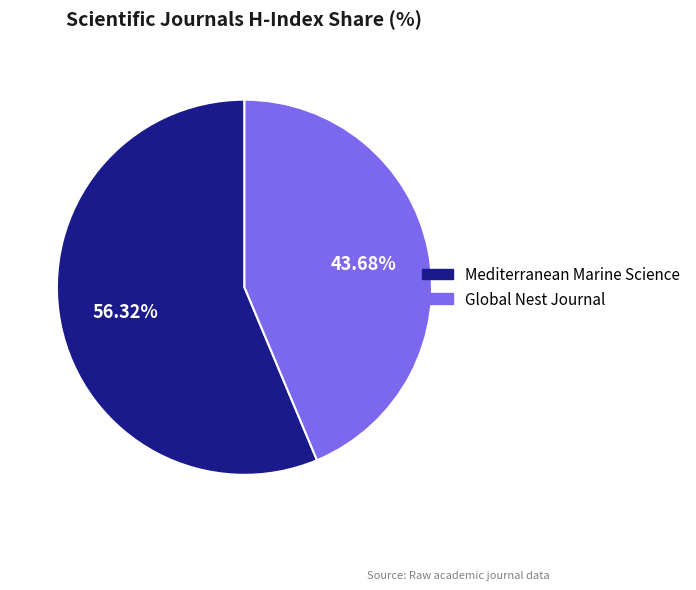

What is the ratio of the value at Mediterranean Marine Science to the value at Global Nest Journal?

1.3